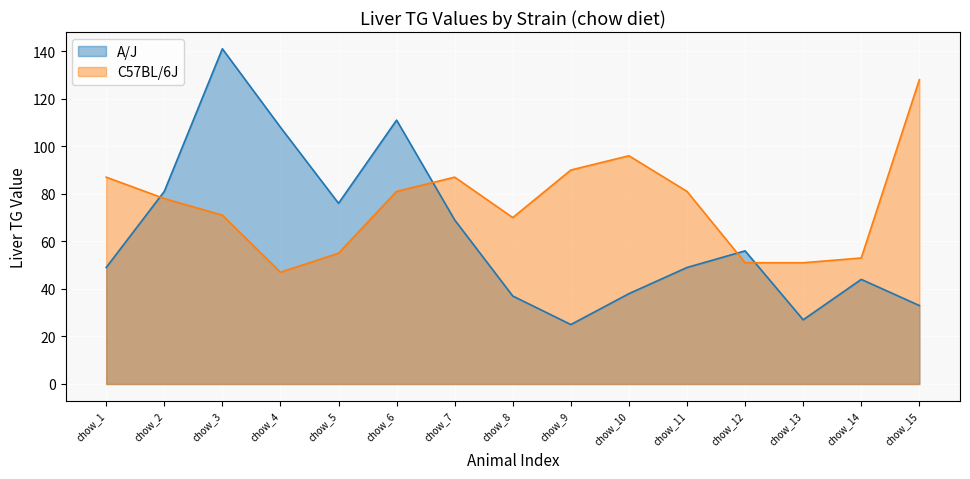

The C57BL/6J series shows 49 at chow_7. True or false?

False